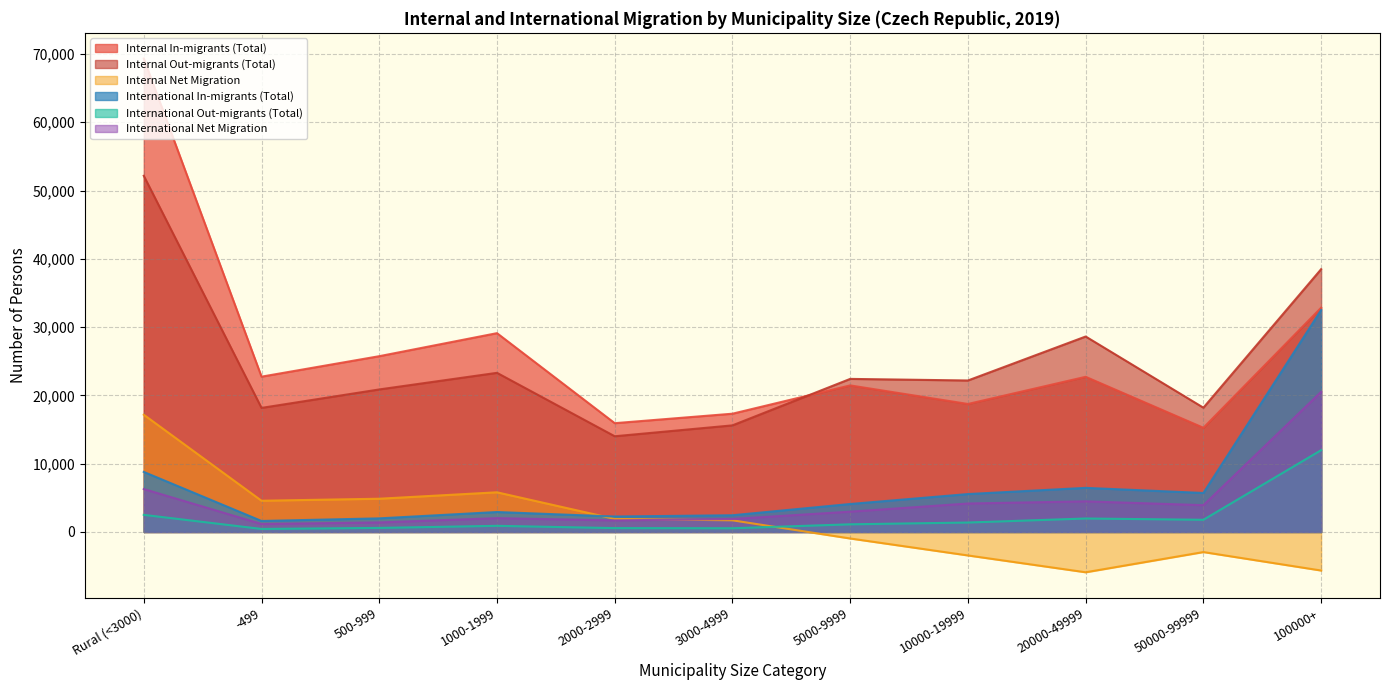

Is it true that Internal In-migrants (Total) equals 8595 at 5000-9999?

False